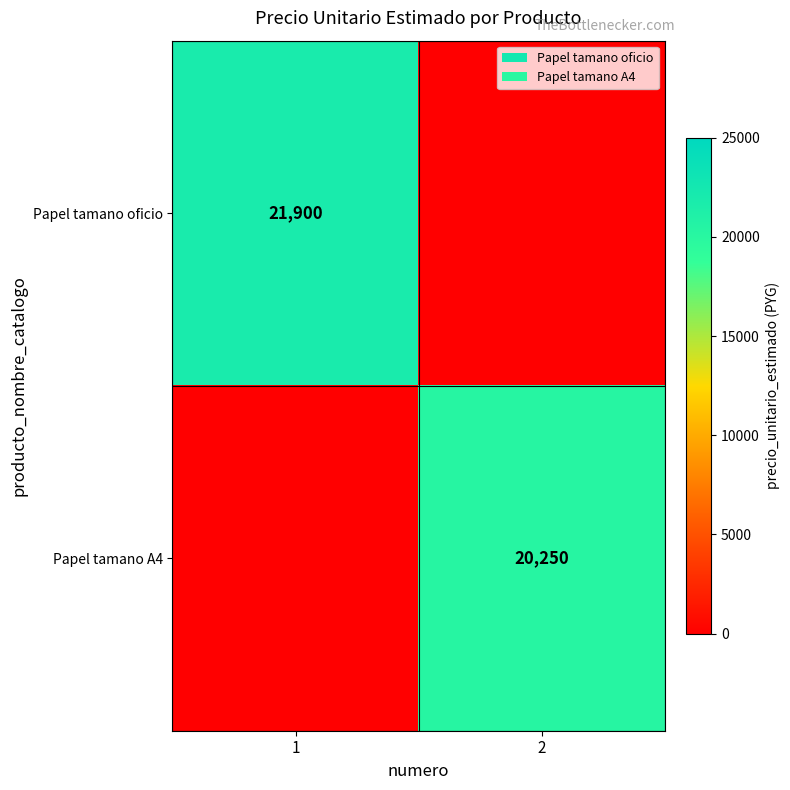

The value of Papel tamano oficio at 1 is 33620. True or false?

False